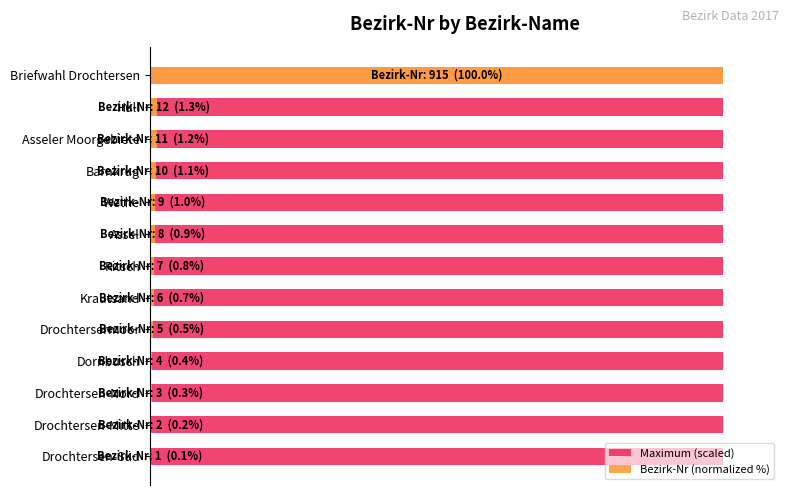

What is the value of the Bezirk-Nr (normalized %) bar at the 2nd from the left?

0.2